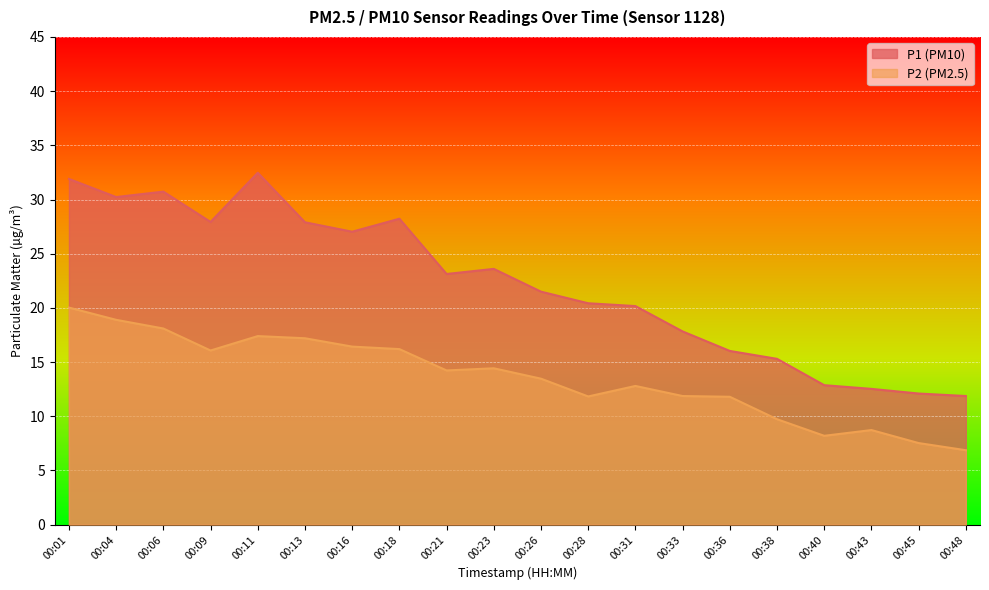

True or false: P1 and P2 cross at least once.

False